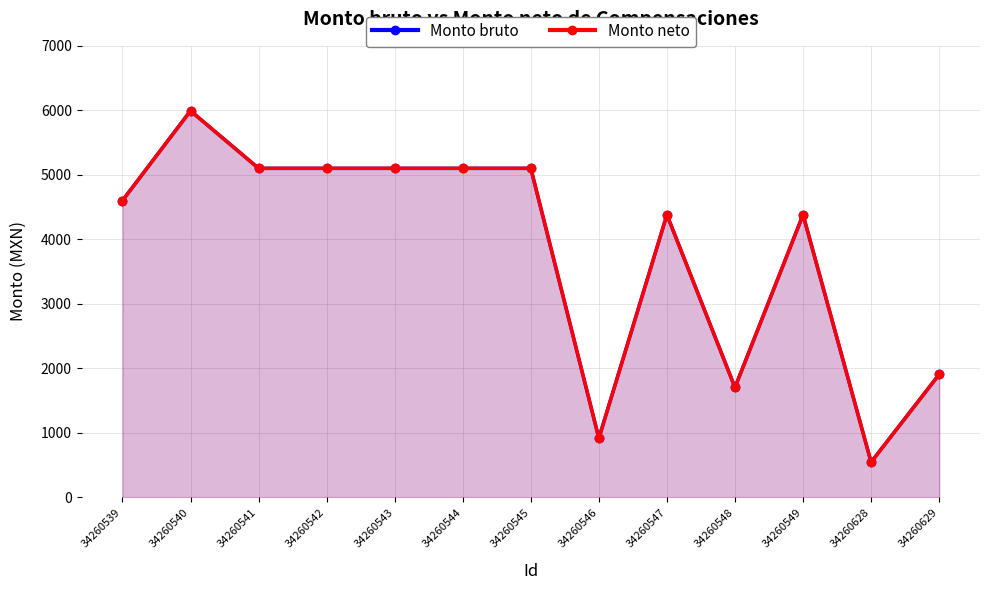

What is the sum of all Monto neto values?

49914